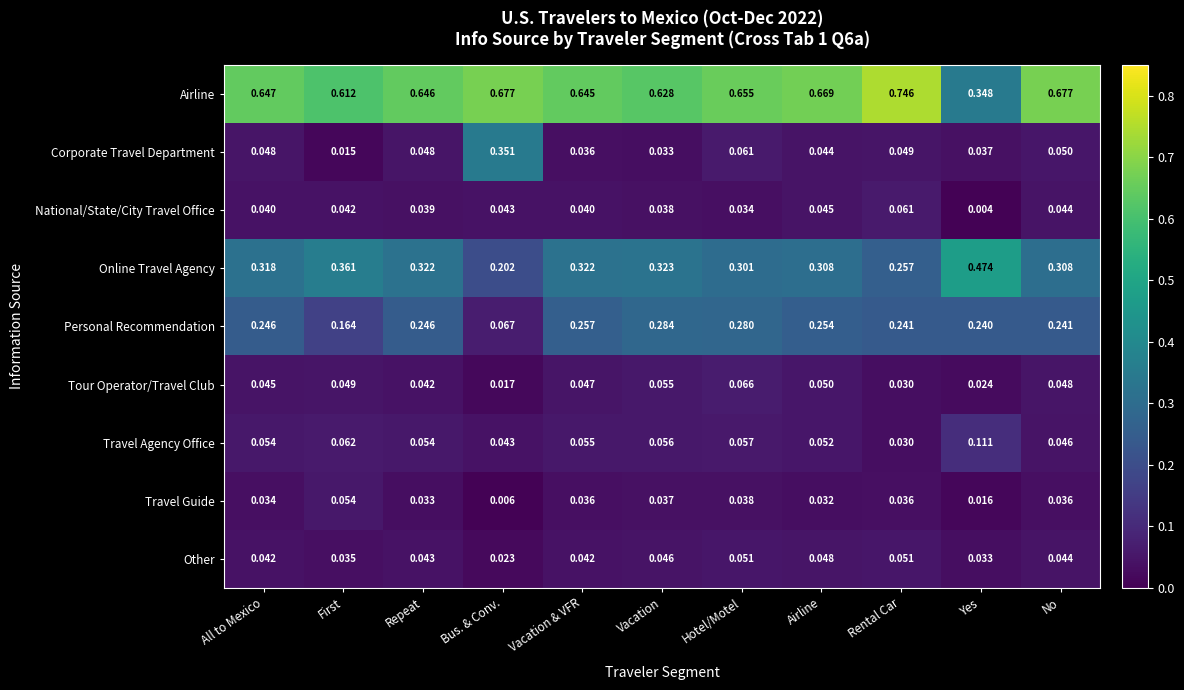

Which series has the largest total across all categories?

Airline